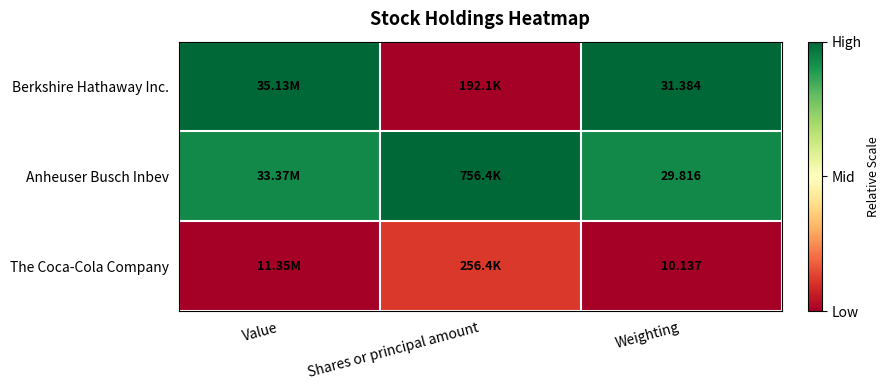

True or false: The Coca-Cola Company has a value of 0.0 at Weighting.

False